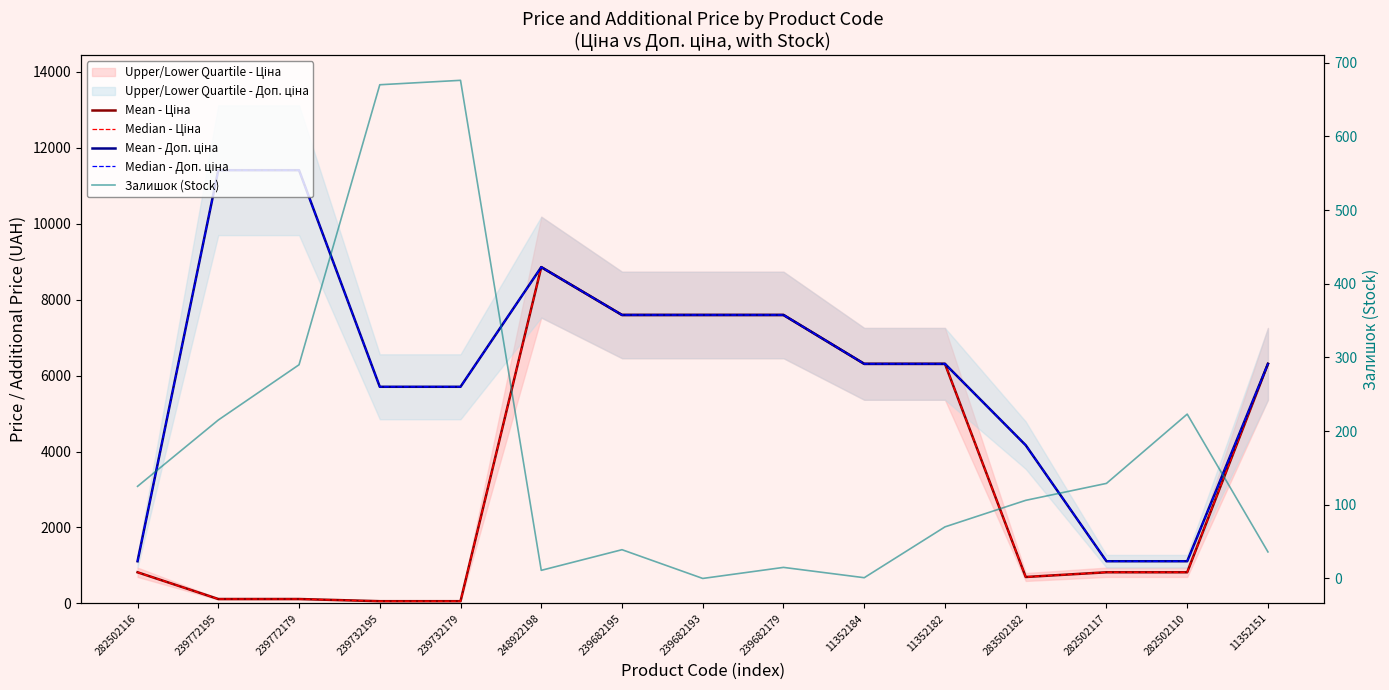

How many data points does each series have?

15